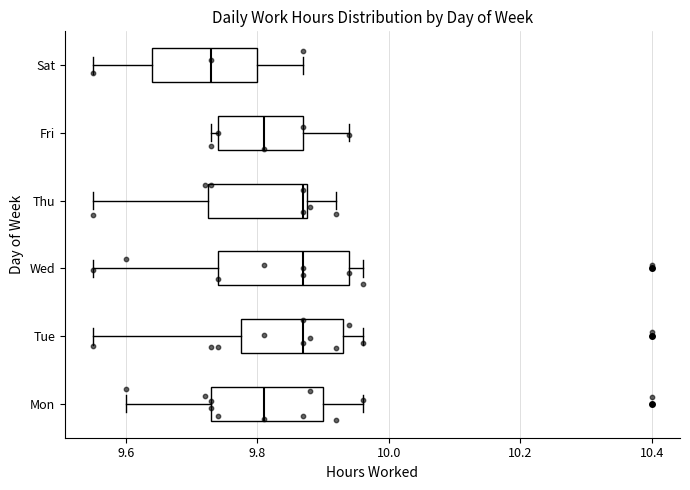

Comparing the boxes themselves (not the whiskers), which one is the widest?

Wed